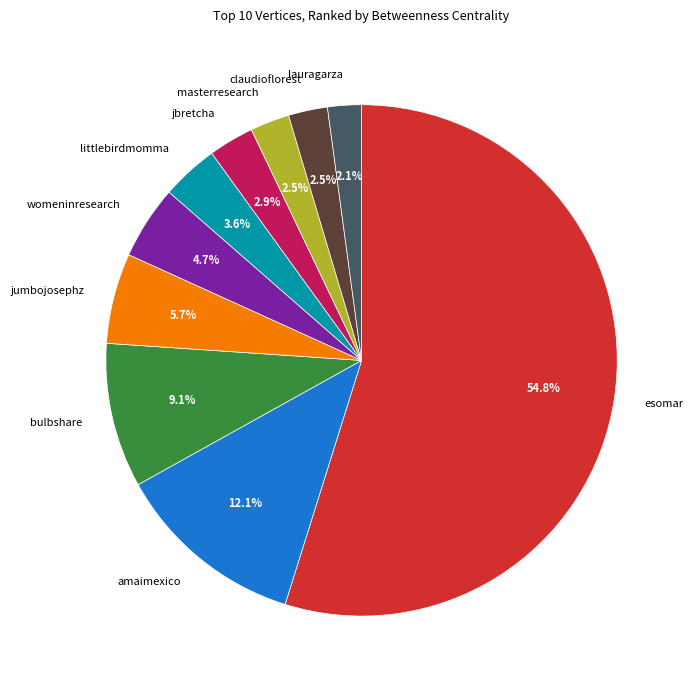

To the nearest percent, what is the combined percentage of esomar and jbretcha?

58%